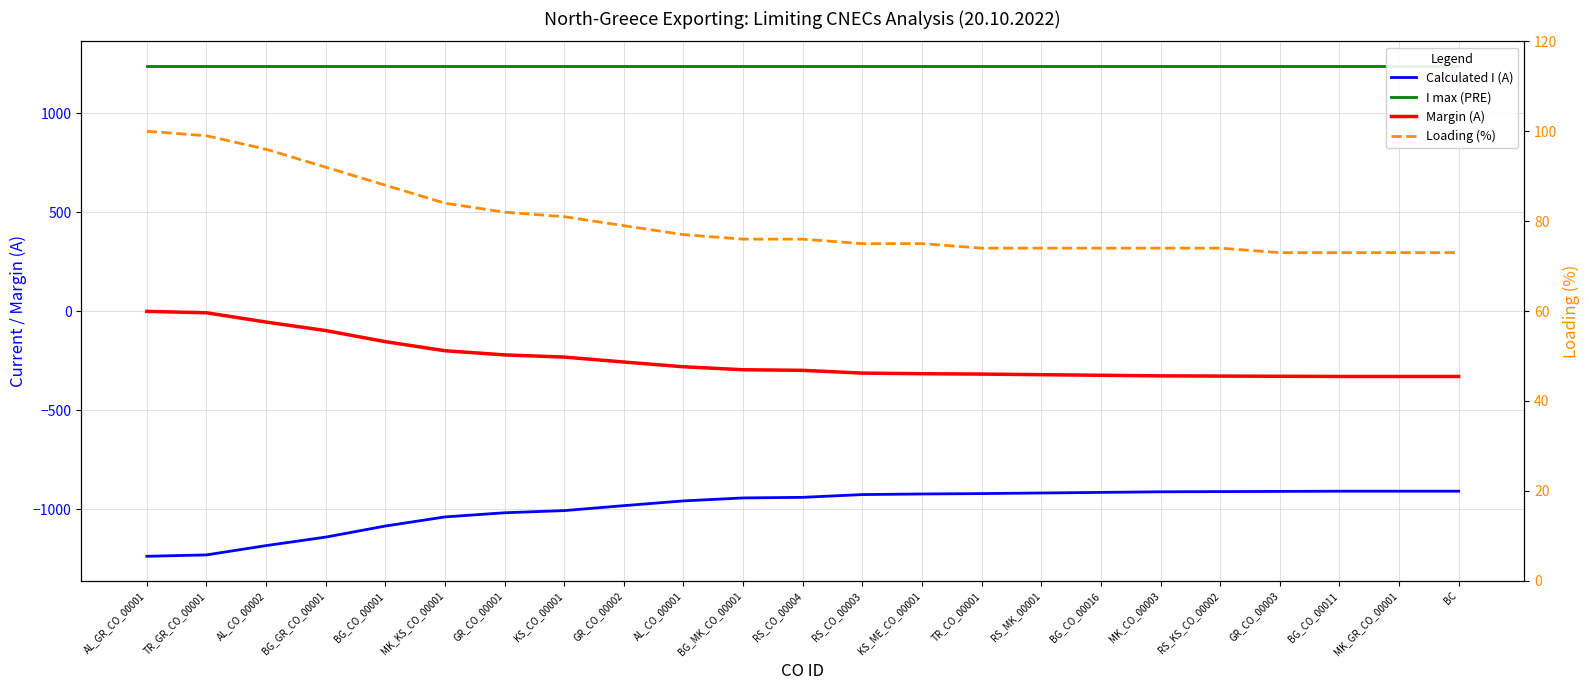

How many lines are shown in the chart?

4